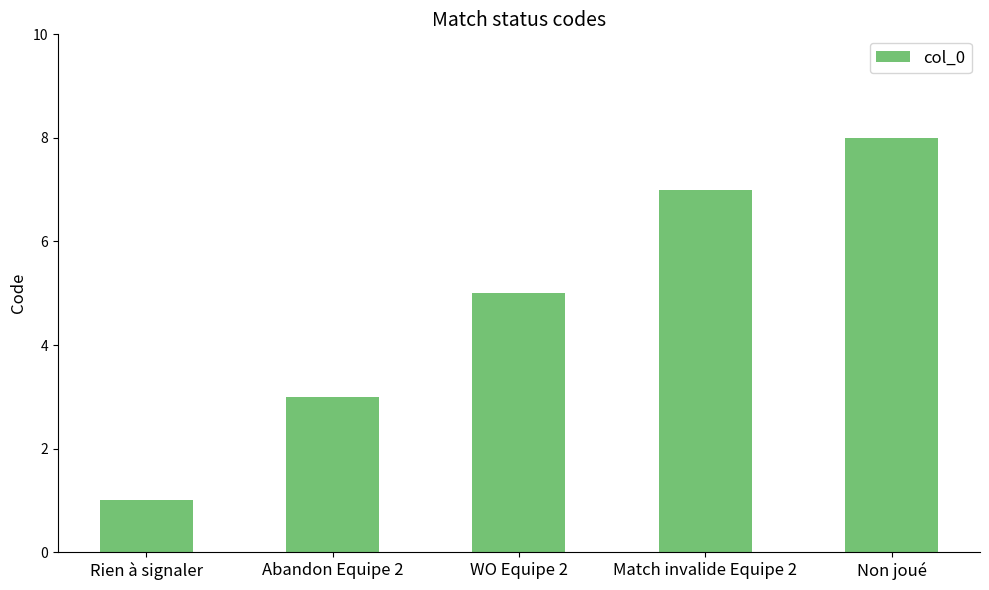

What is the average value?

5